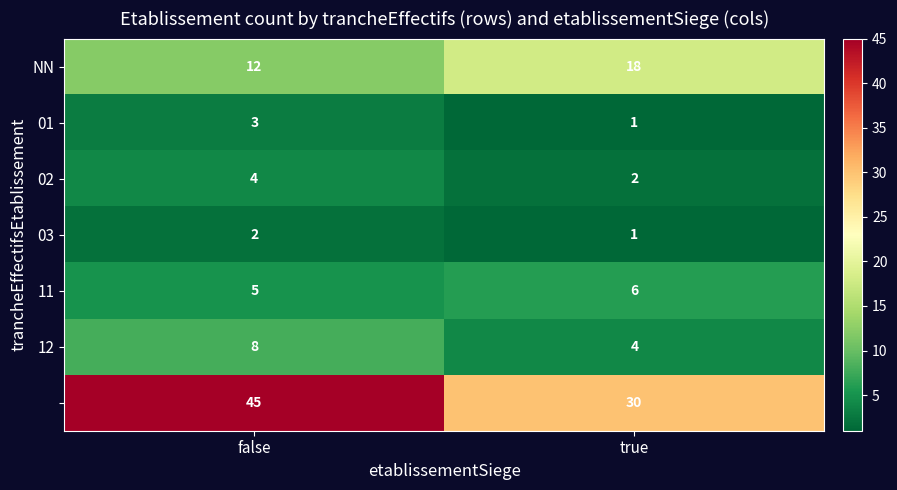

What is the total value across all series at true?

62